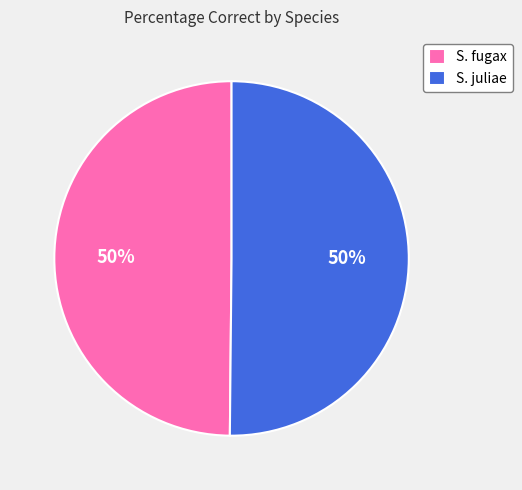

To the nearest percent, what percentage of the pie is S. juliae?

50%